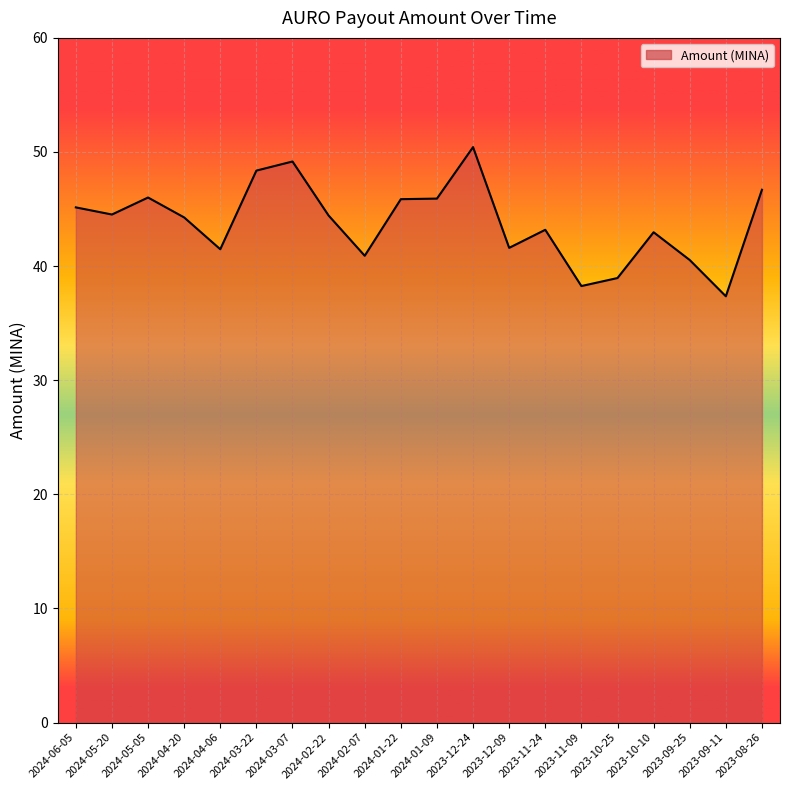

What value does the data have at 2023-12-09?

41.6